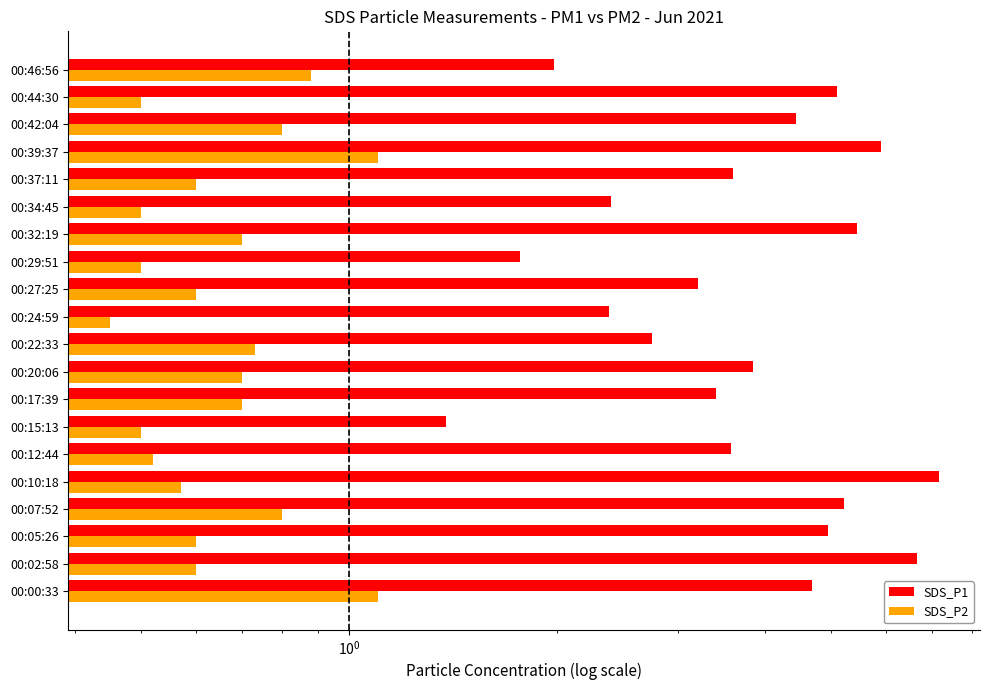

What is the average value of the SDS_P2 series?

0.7